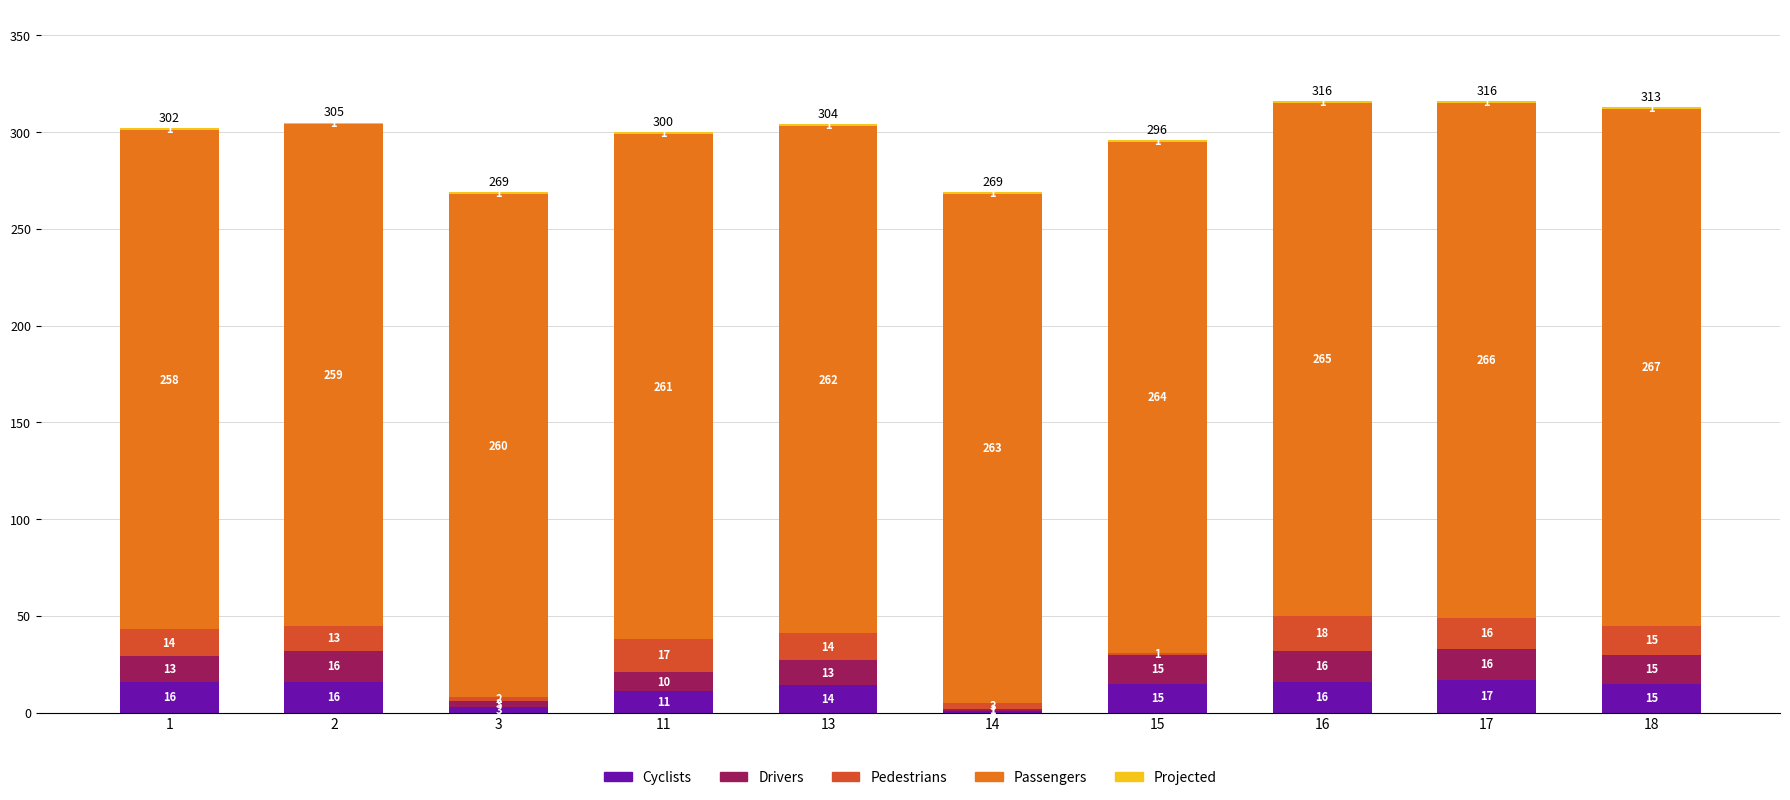

What is the approximate value of Cyclists at 2?

16